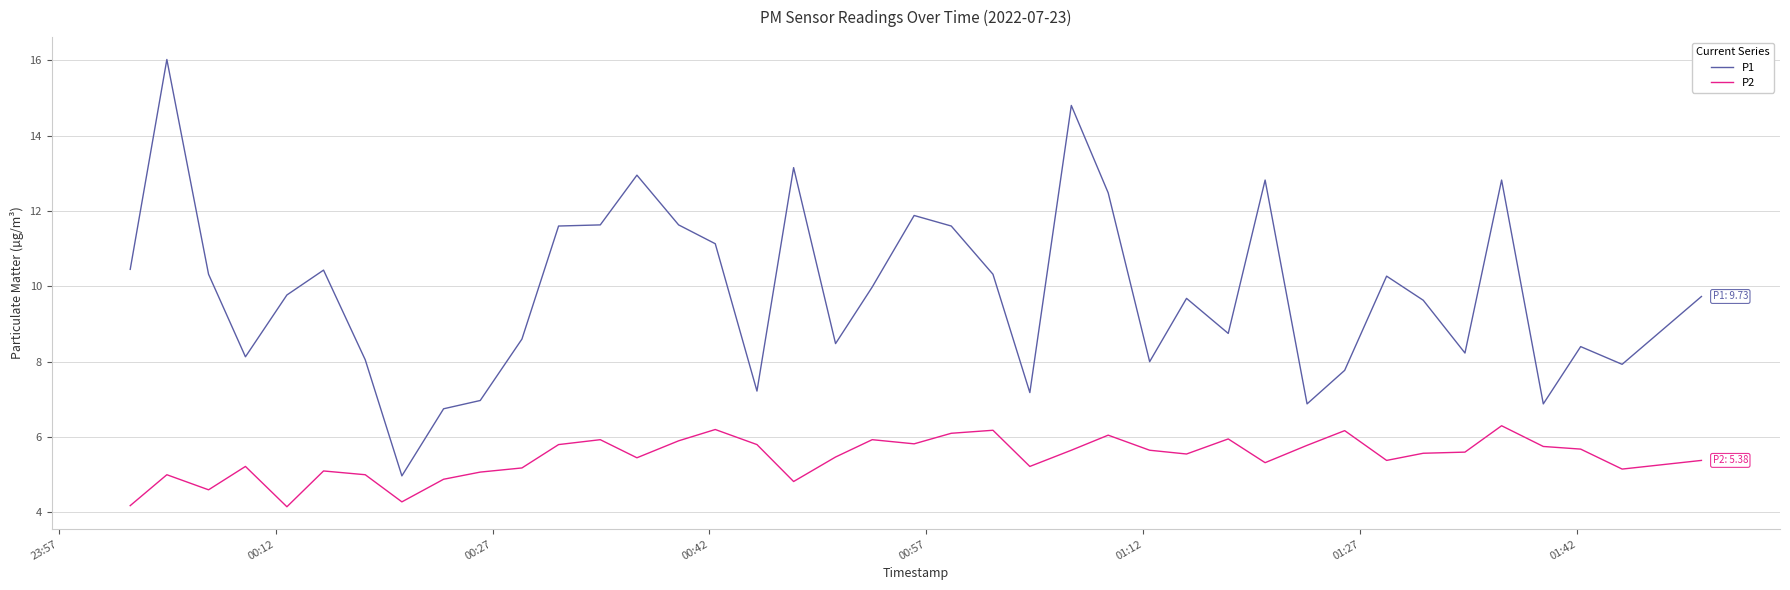

What is the sum of all P2 values?

218.2